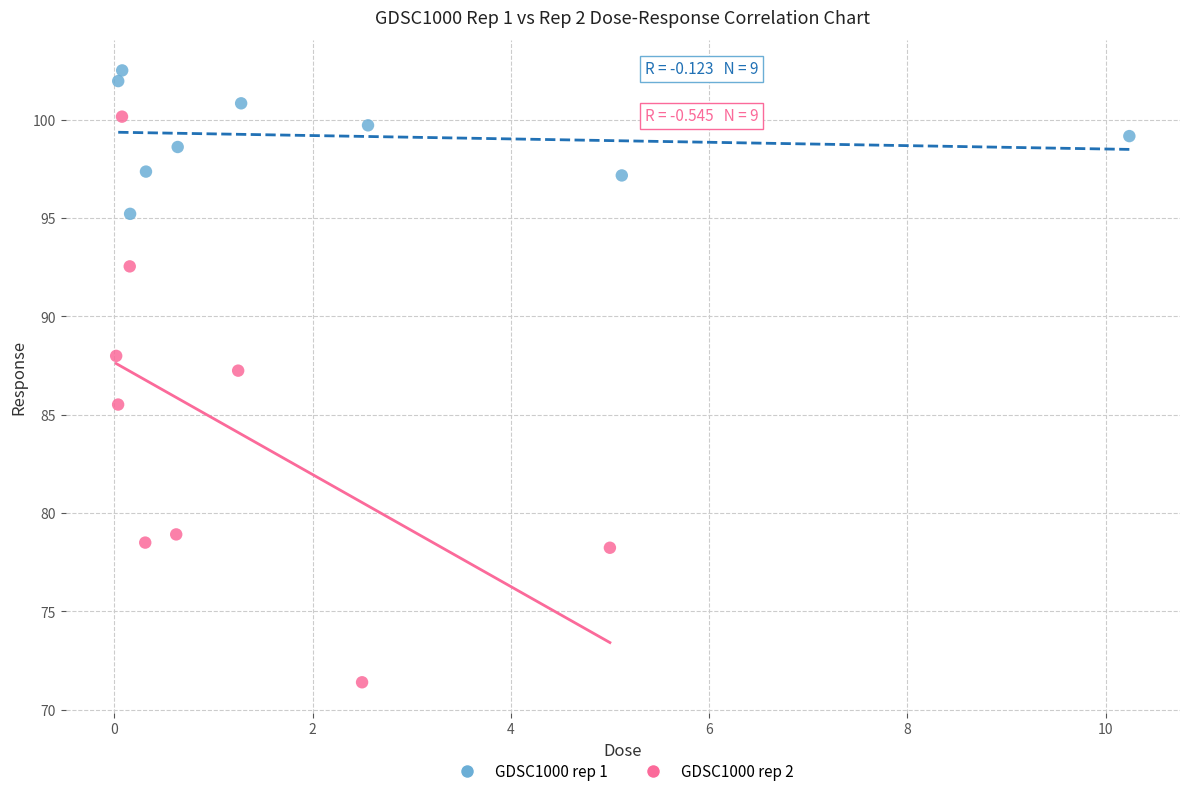

Which series has the largest Y range (max minus min)?

GDSC1000 rep 2